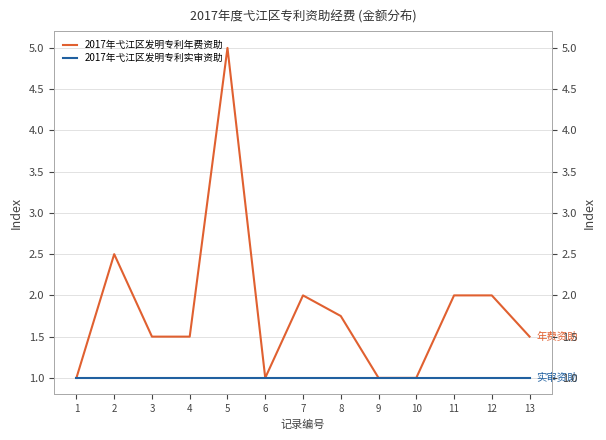

True or false: 2017年弋江区发明专利实审资助 and 2017年弋江区发明专利年费资助 intersect in this chart.

False